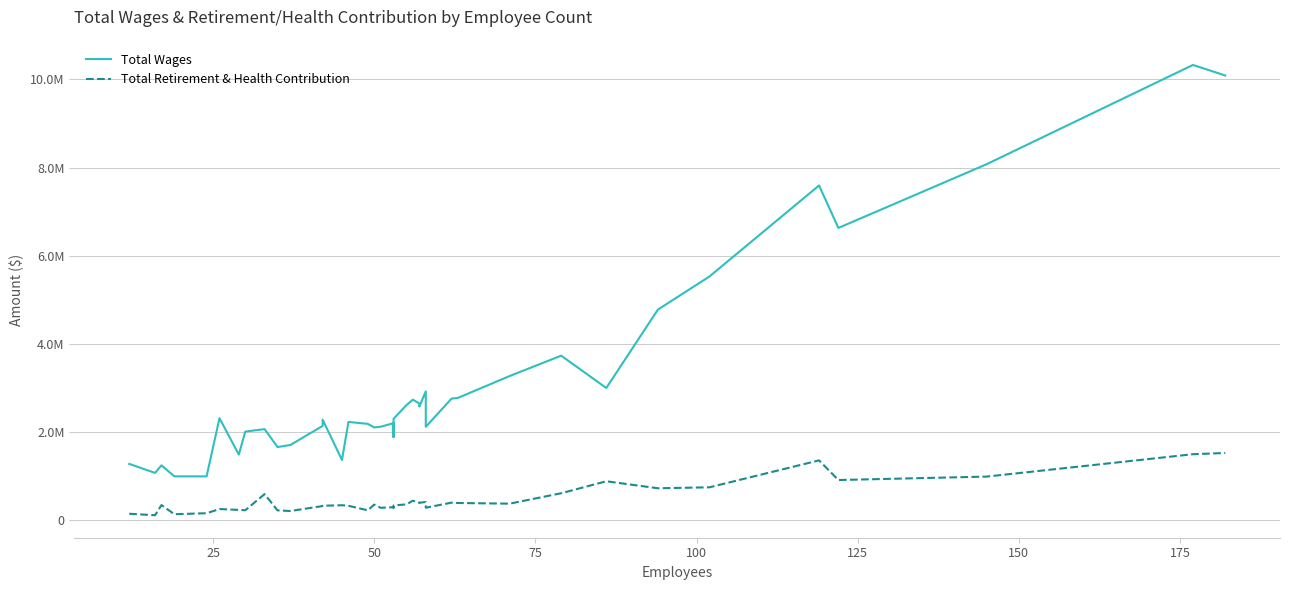

How many lines are shown in the chart?

2